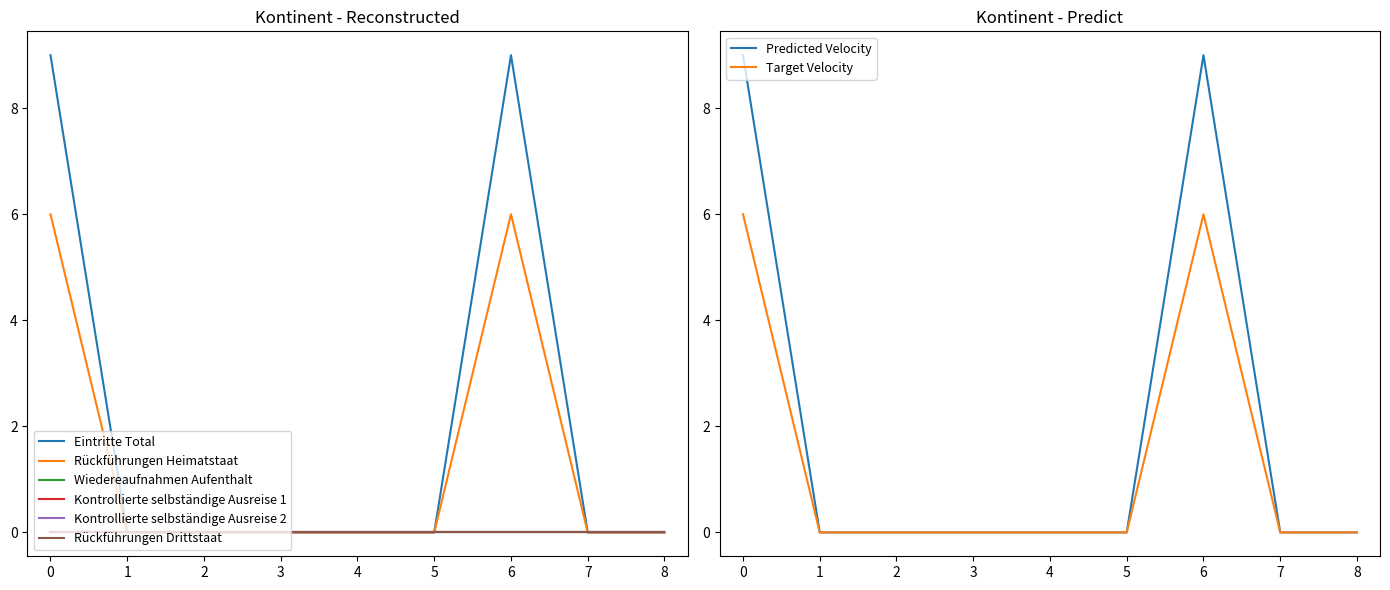

What are all the series names shown in the legend?

Eintritte Total, Rückführungen Heimatstaat, Wiedereaufnahmen Aufenthalt, Kontrollierte selbständige Ausreise 1, Kontrollierte selbständige Ausreise 2, Rückführungen Drittstaat